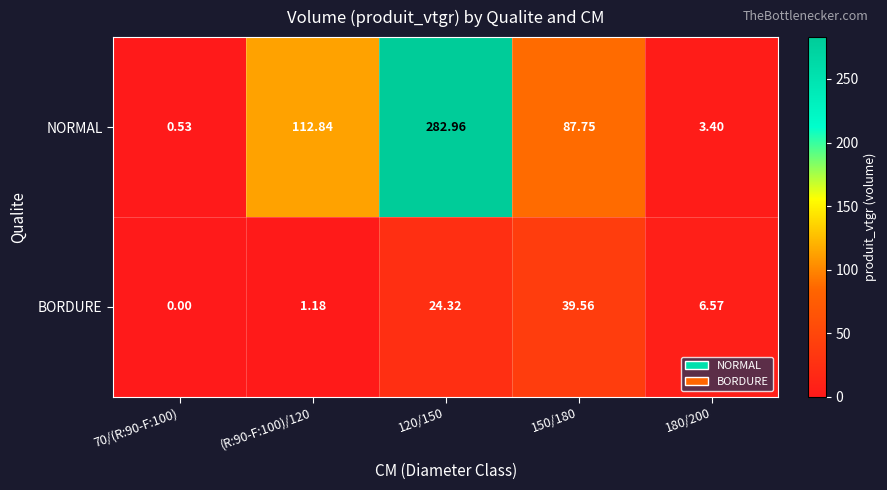

Is the value of NORMAL at 120/150 greater than the value of BORDURE at 180/200?

Yes